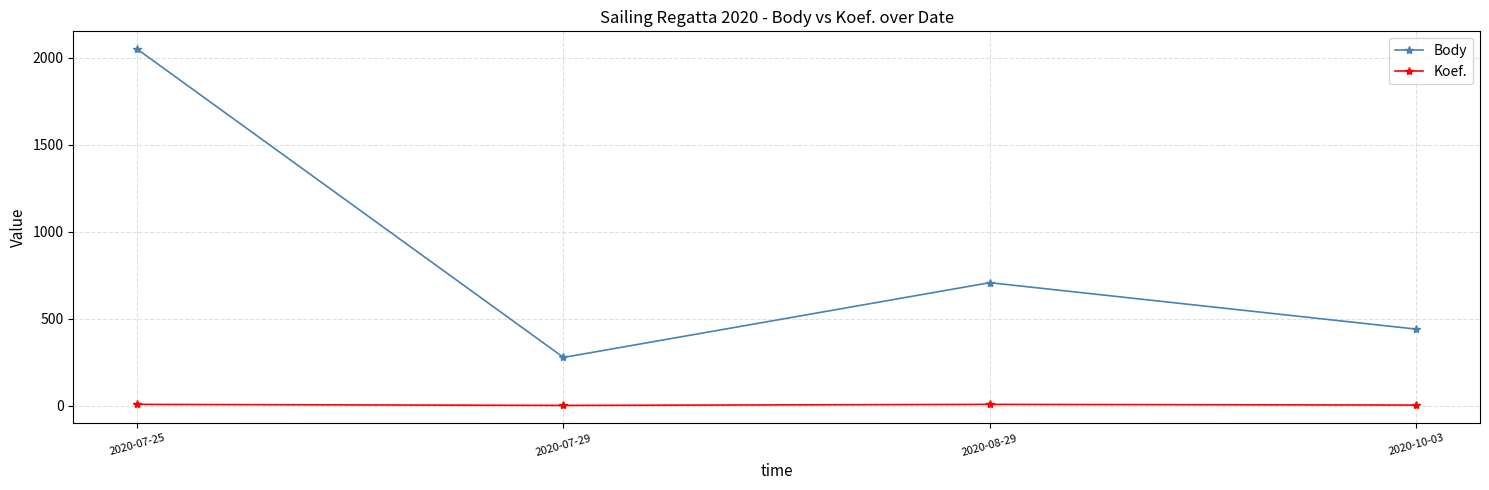

What is the label of the 1st point from the right?

2020-10-03